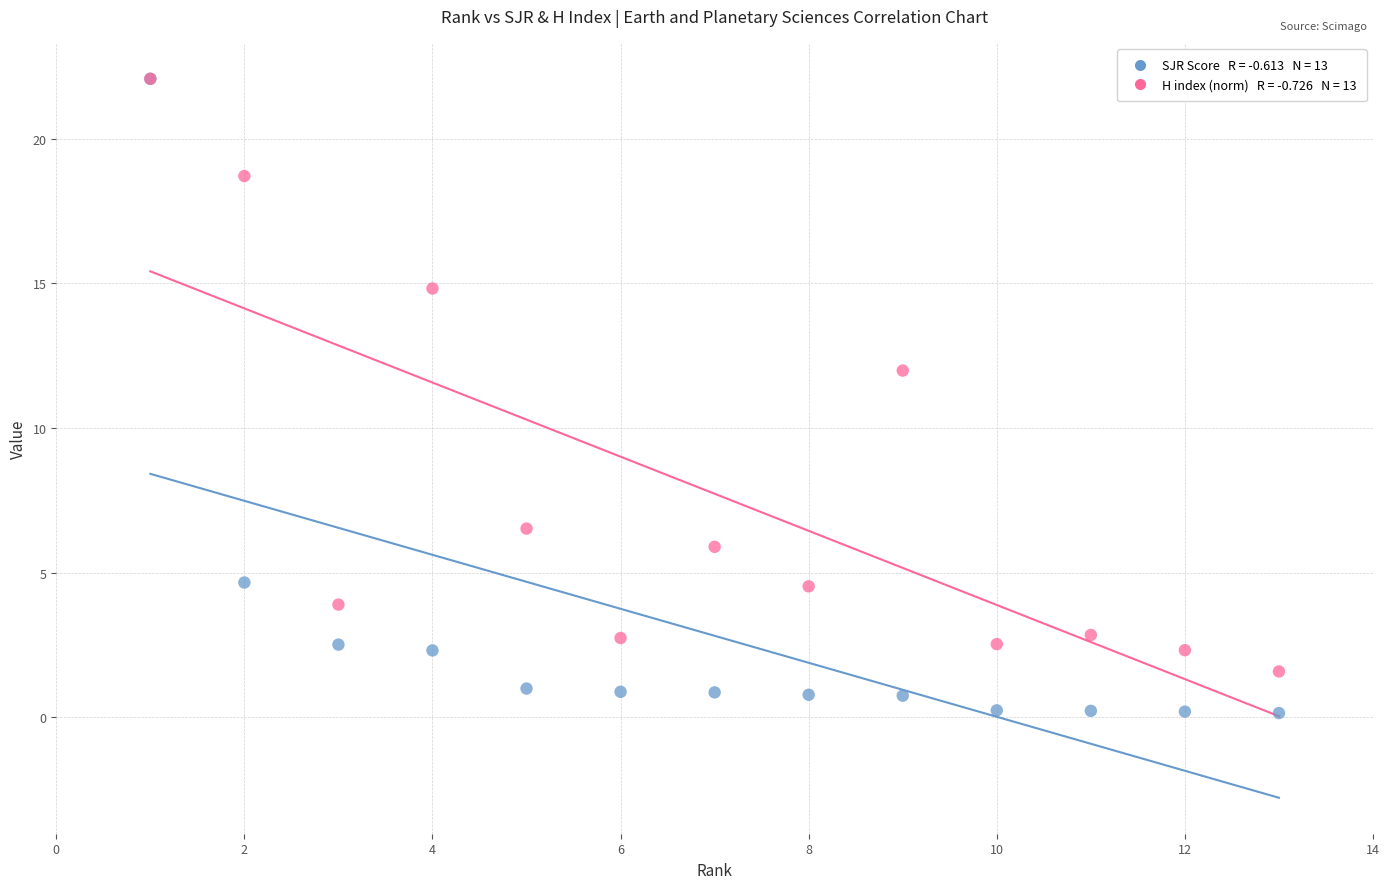

Across all series, what Y value is closest to 11?

12.0